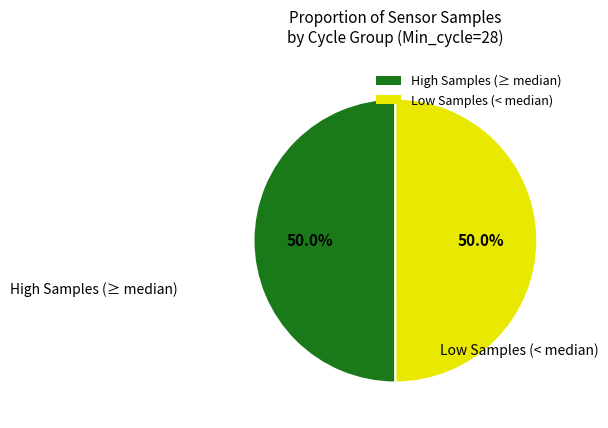

What is the ratio of the value at Low Samples (< median) to the value at High Samples (≥ median)?

1.0